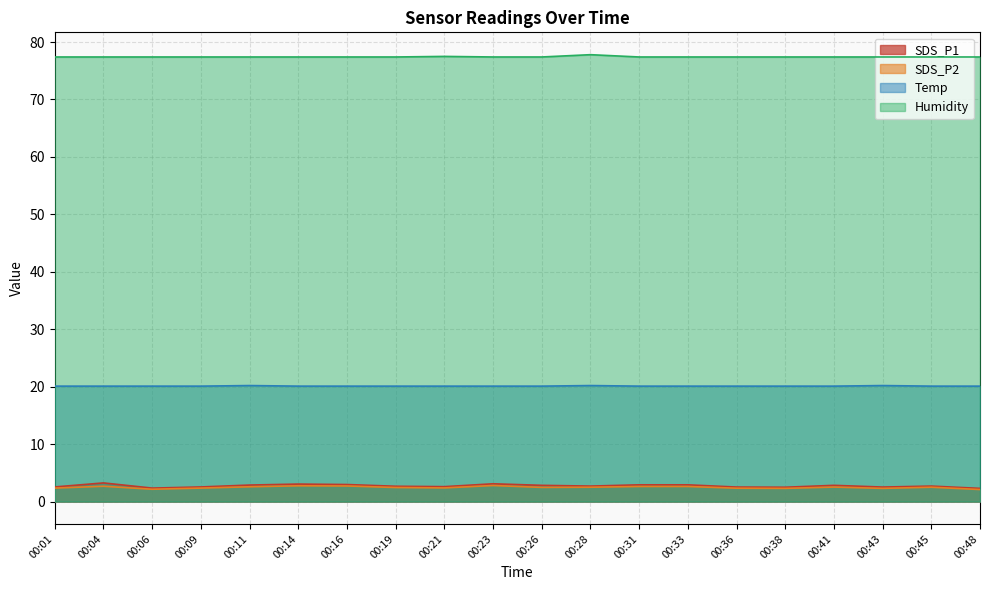

At how many categories does at least one series exceed 15?

20